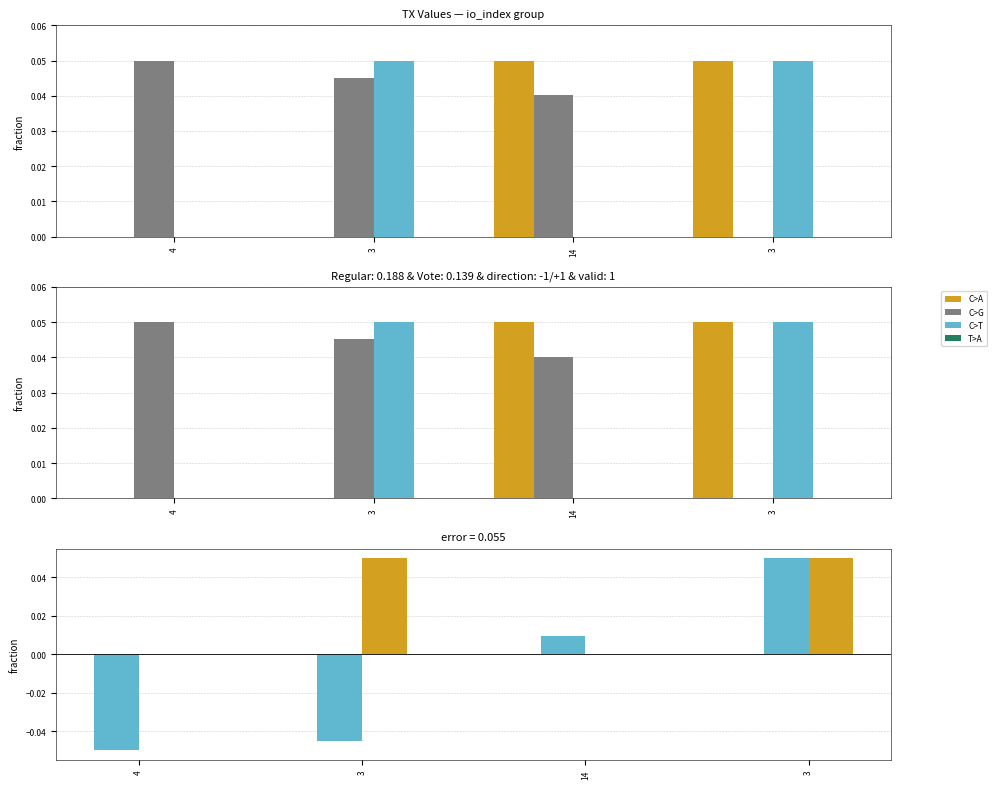

Which category has the lowest value across all series?

4